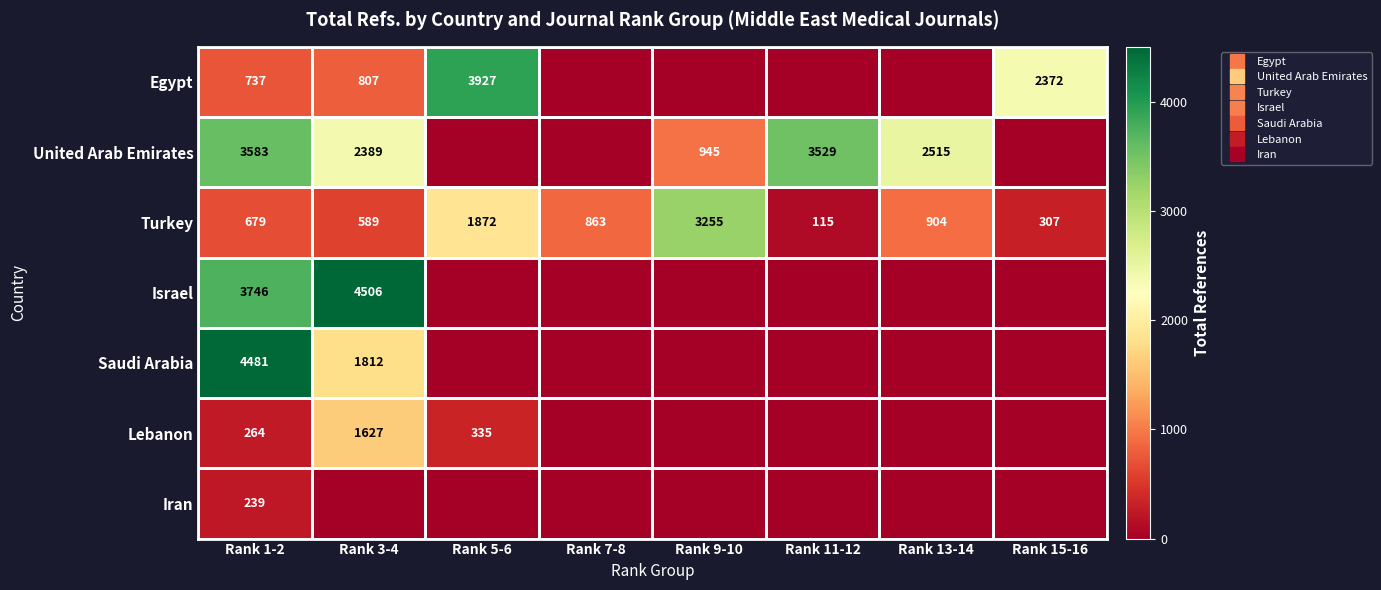

Where is Egypt nearest to the value 1963?

Rank 15-16